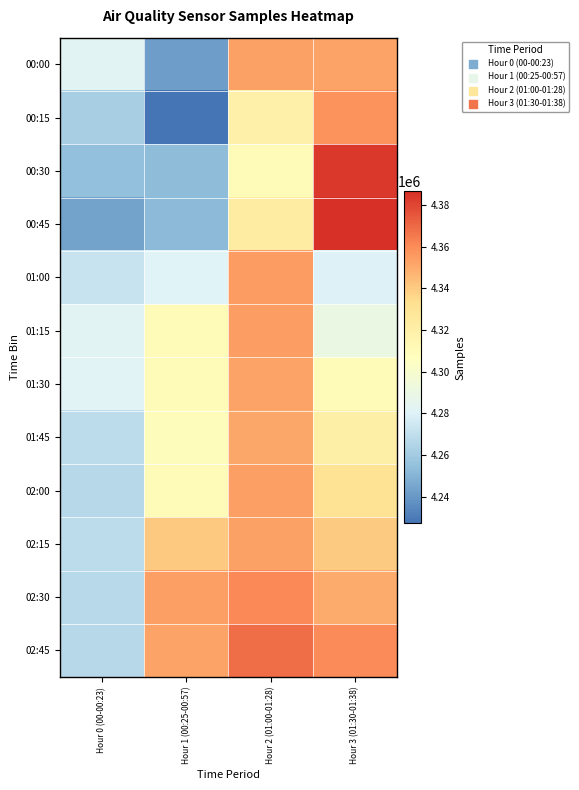

What is the maximum value shown in the chart?

4386404